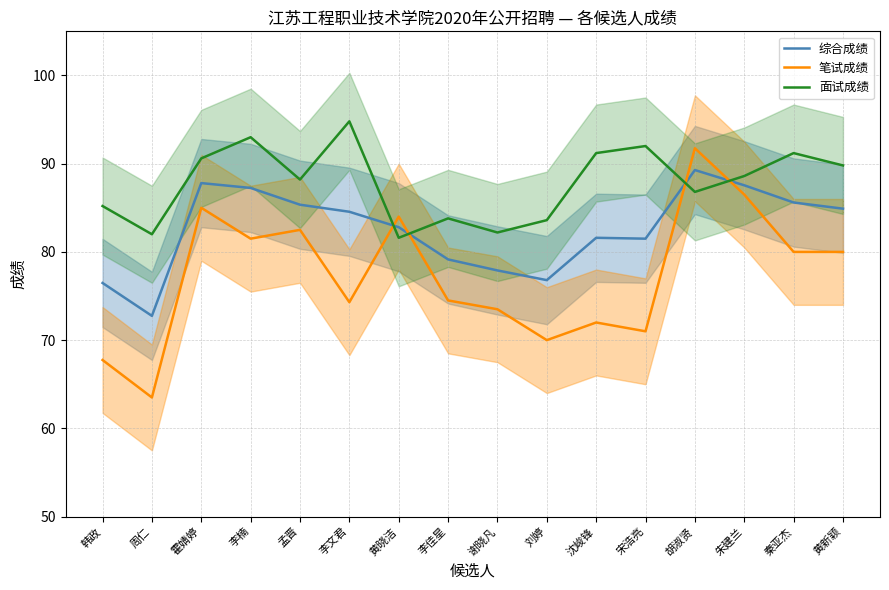

Between 宋浩亮 and 胡淑贤, which series saw the biggest shift?

笔试成绩